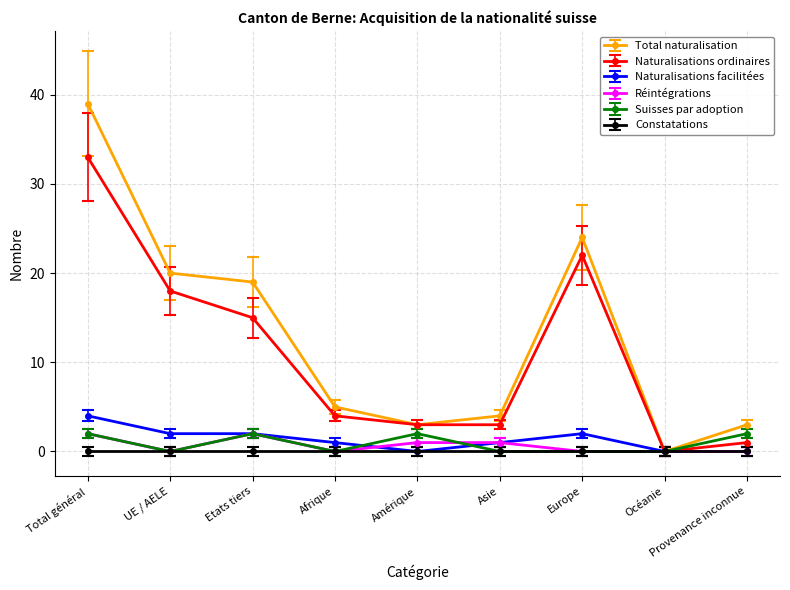

The value of Suisses par adoption at Amérique is 2. True or false?

True